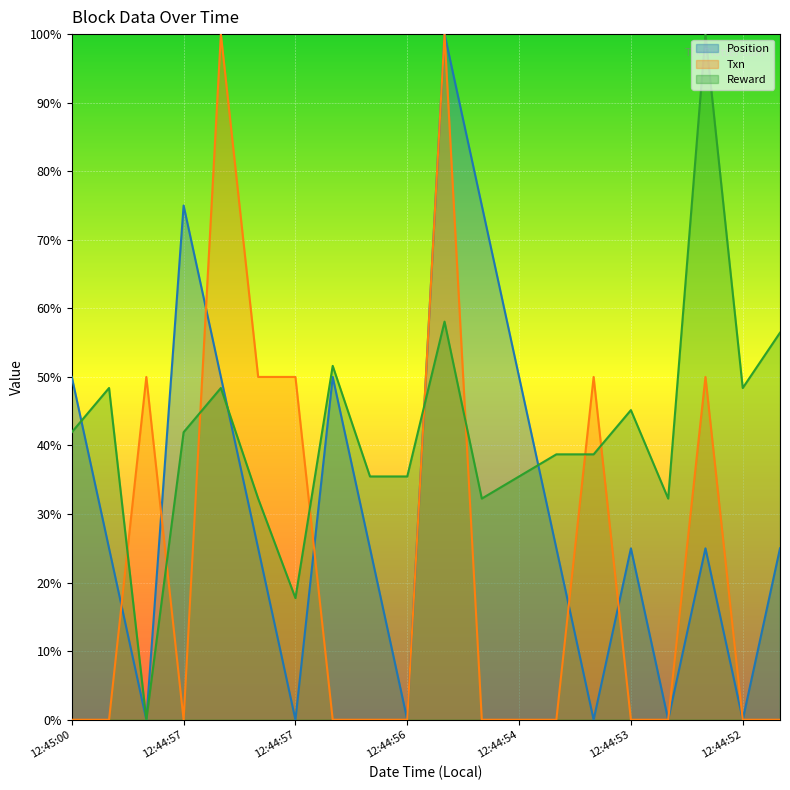

How many intersections are there between Reward and Position?

4